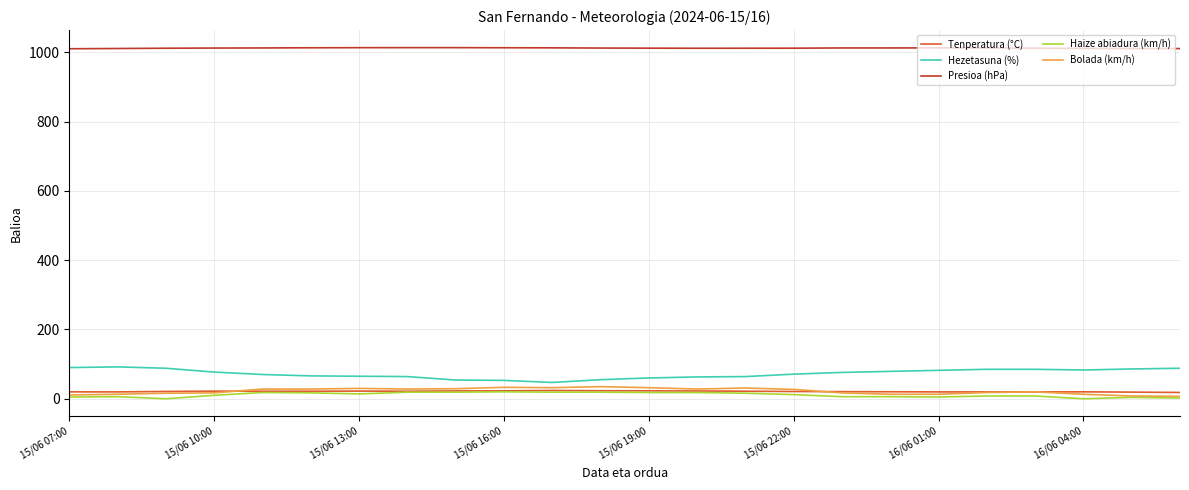

Which series has the largest total across all categories?

Presioa (hPa)